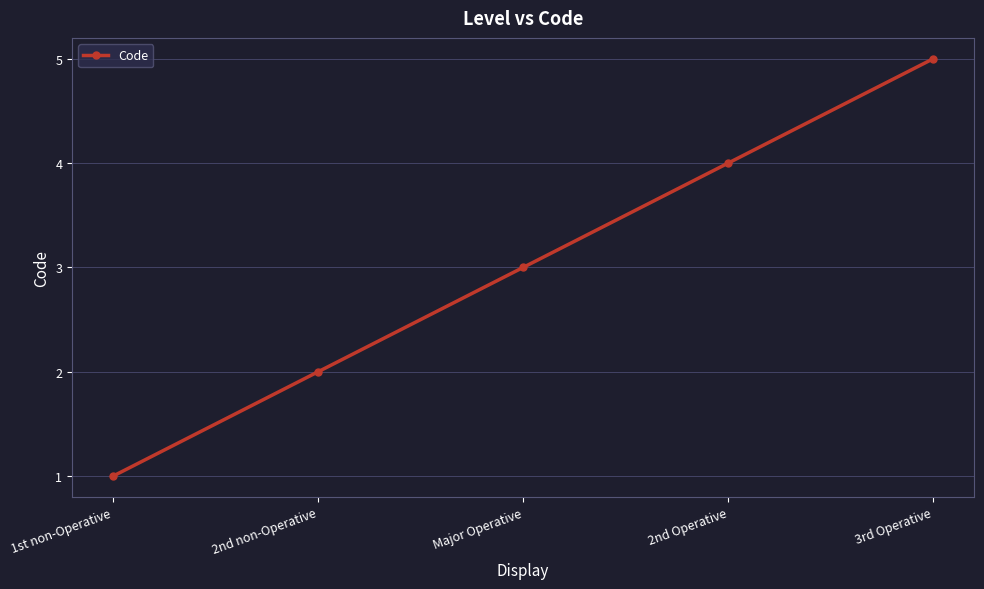

How many lines are shown in the chart?

1